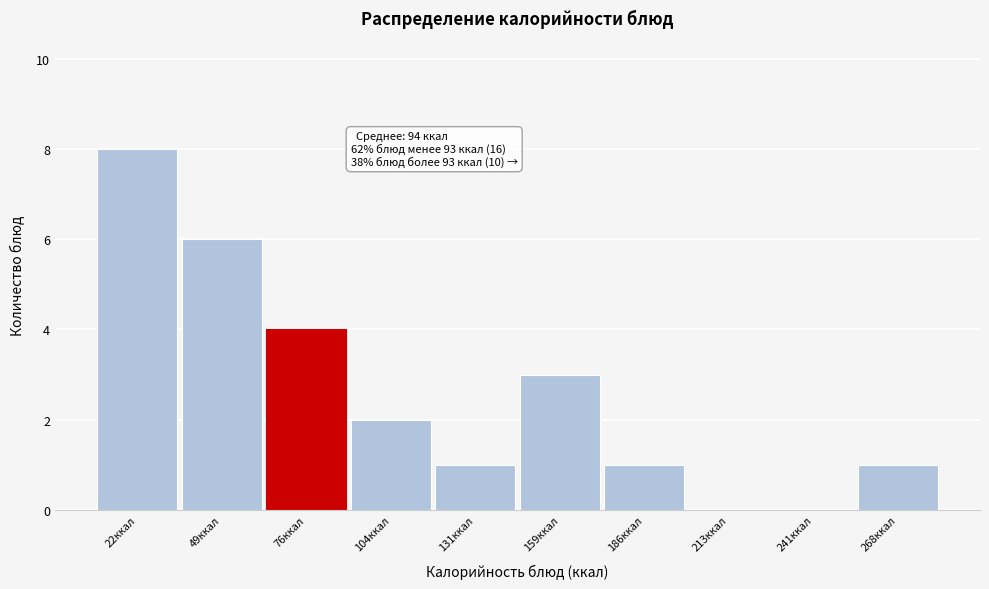

Reading left to right, what are all the values shown in this chart?

22ккал=8	49ккал=6	76ккал=4	104ккал=2	131ккал=1	159ккал=3	186ккал=1	213ккал=0	241ккал=0	268ккал=1